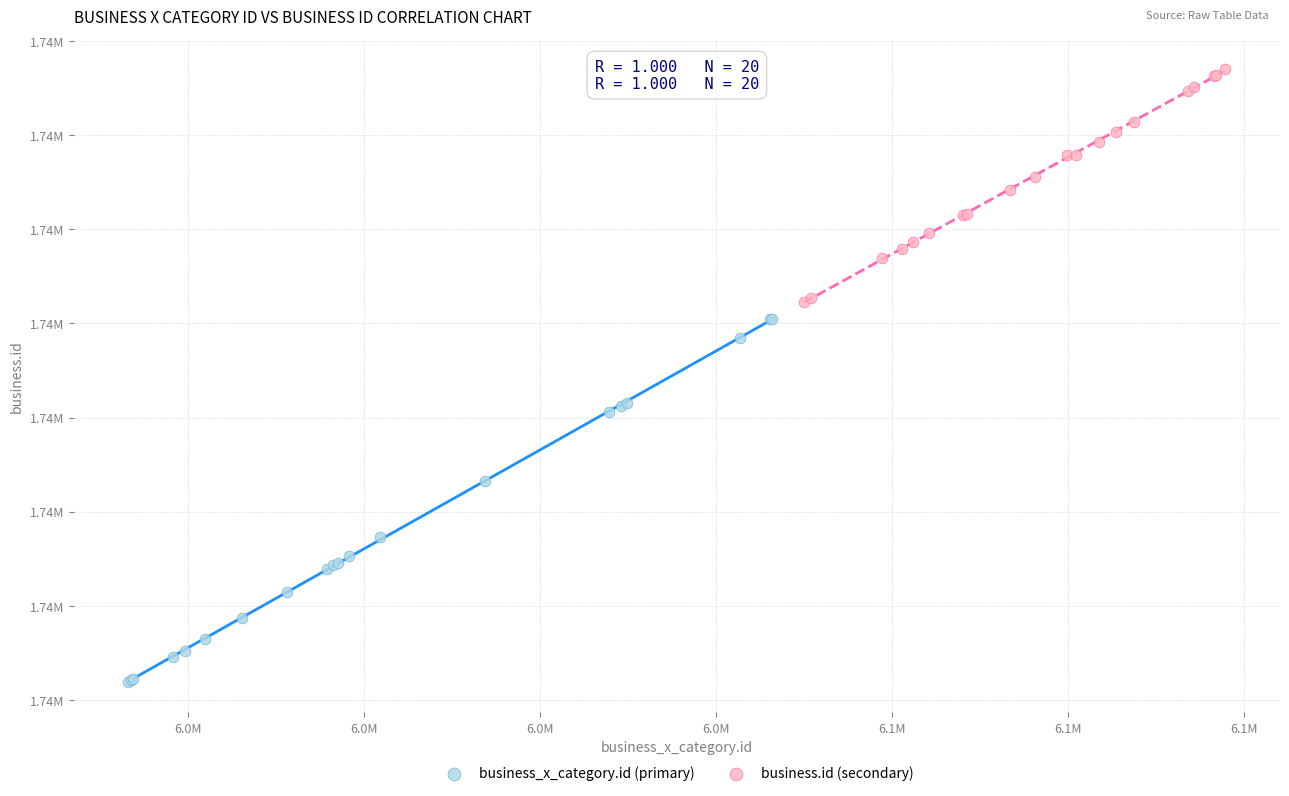

Which series has the widest spread of Y values?

business_x_category.id (primary)